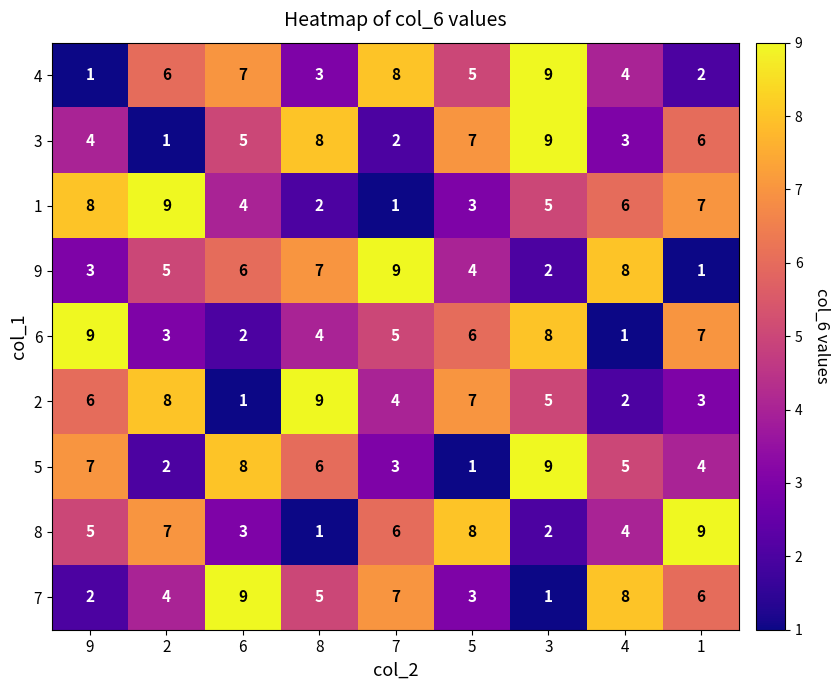

What is the maximum value for 9?

9